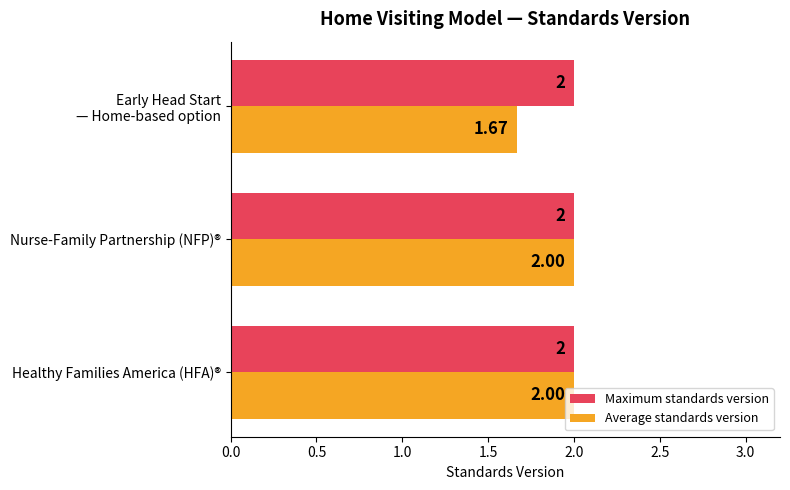

List the series in order of their overall mean, highest first.

Maximum standards version, Average standards version